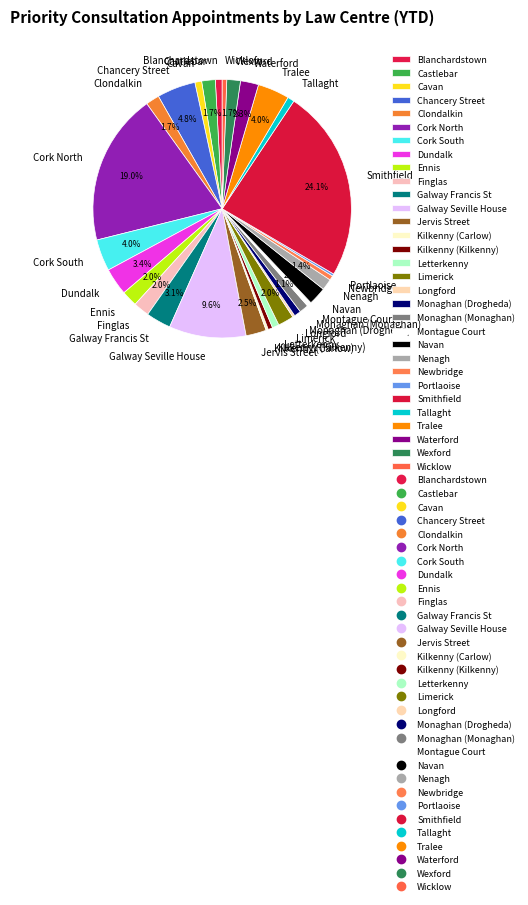

Which slice is the largest?

Smithfield